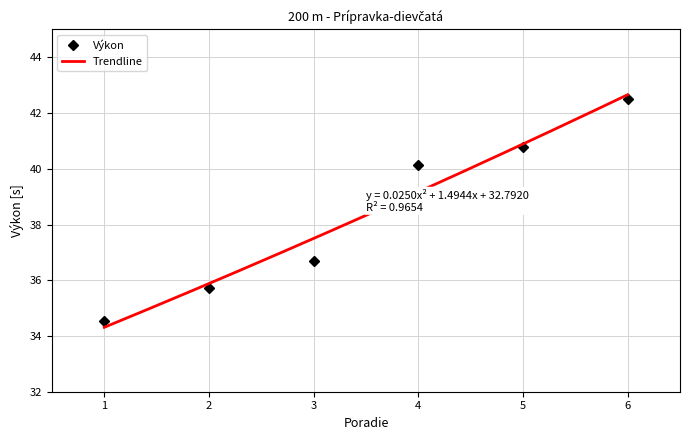

List the labels in order of Výkon value, smallest first.

1, 2, 3, 4, 5, 6